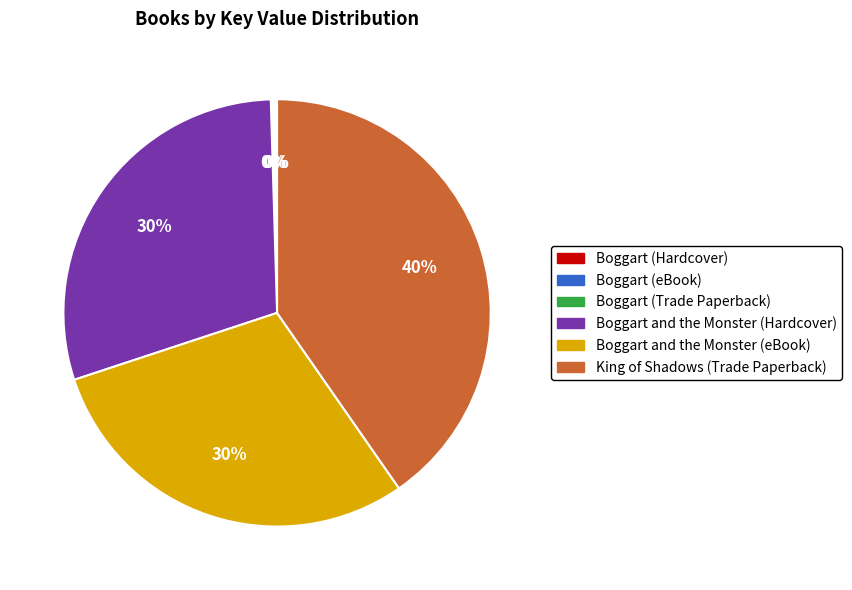

To the nearest percent, what percentage of the pie is Boggart and the Monster (Hardcover)?

30%